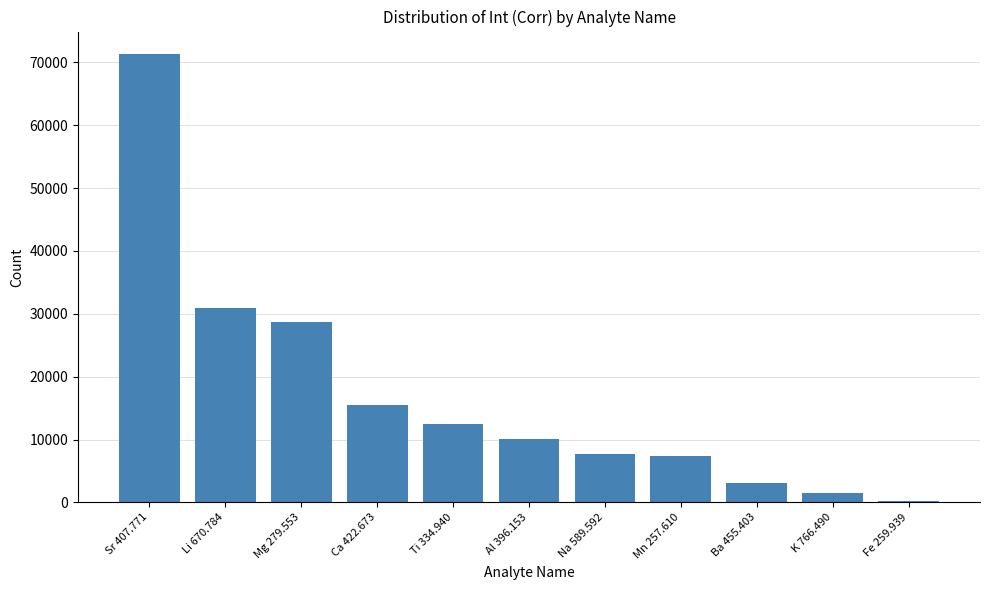

What is the sum of the values at Ba 455.403 and Na 589.592?

10756.6